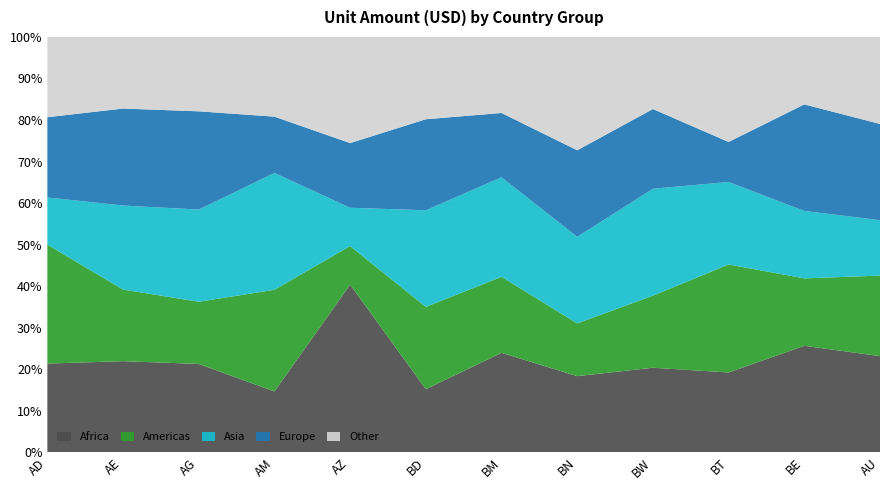

The Africa series shows 23.2 at AU. True or false?

True